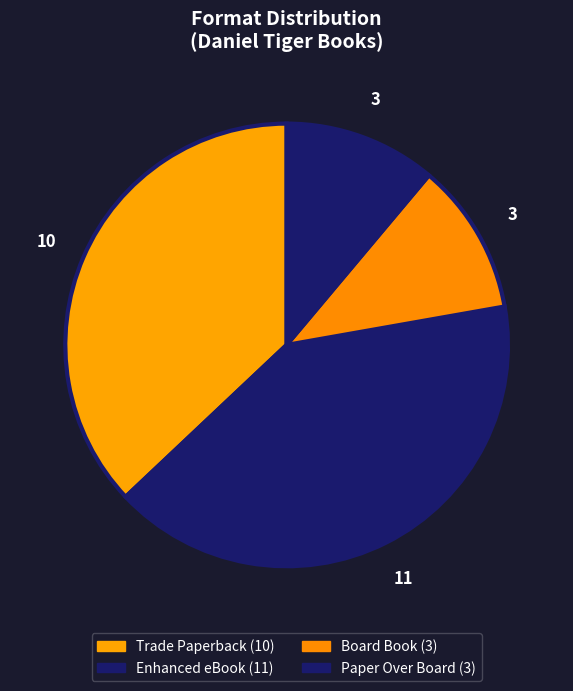

Is the sum of Paper Over Board and Trade Paperback greater than half?

No